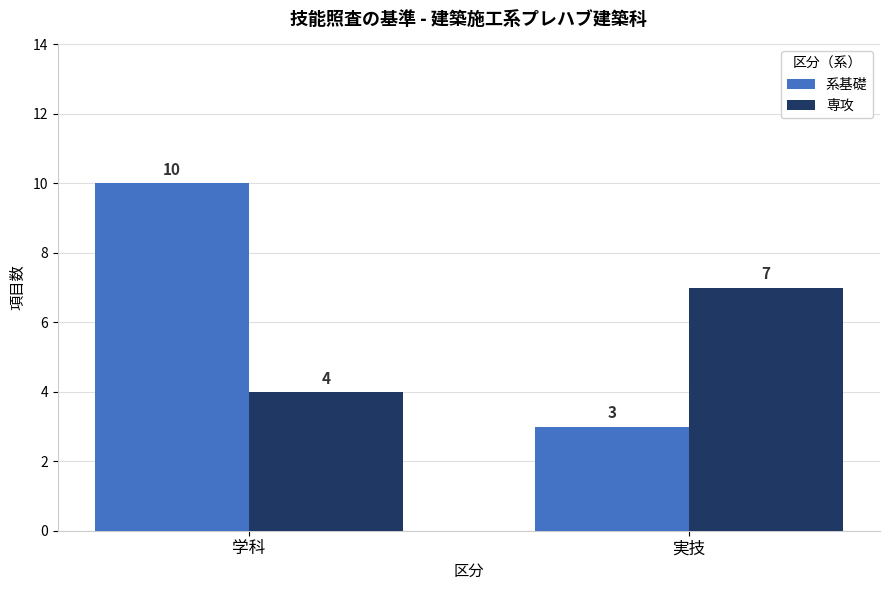

What is the difference between the 系基礎 values at 実技 and 学科?

7